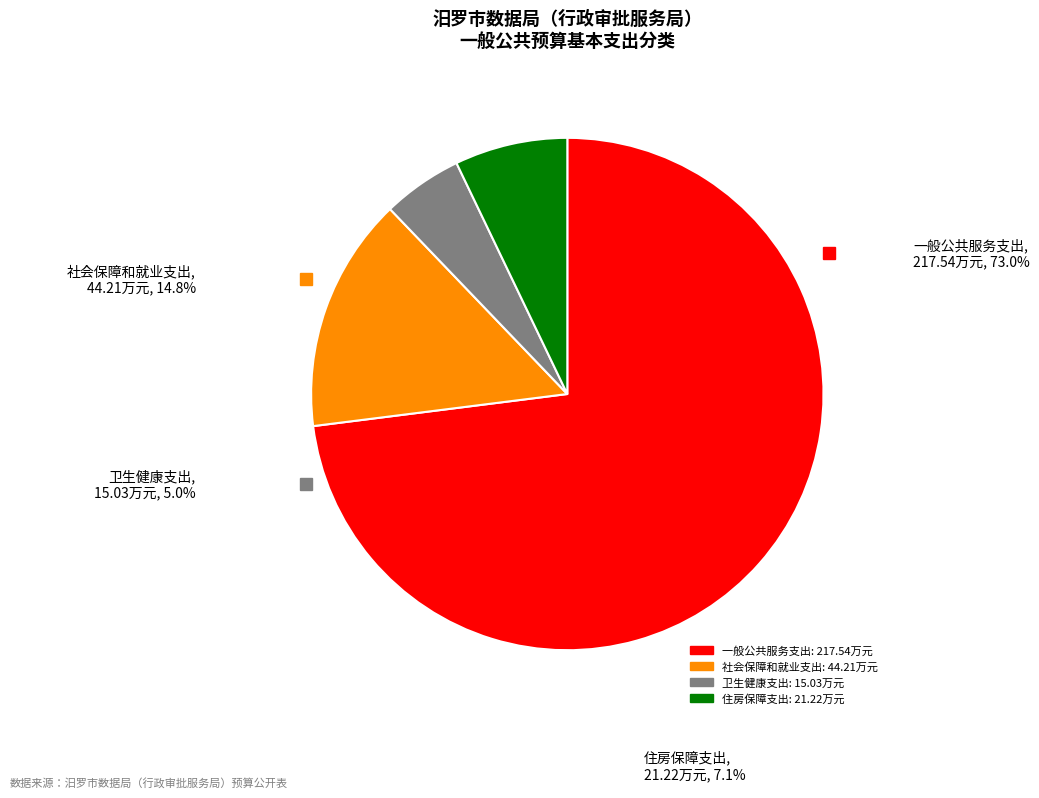

Is it true that 一般公共服务支出 is 73% of the pie?

True